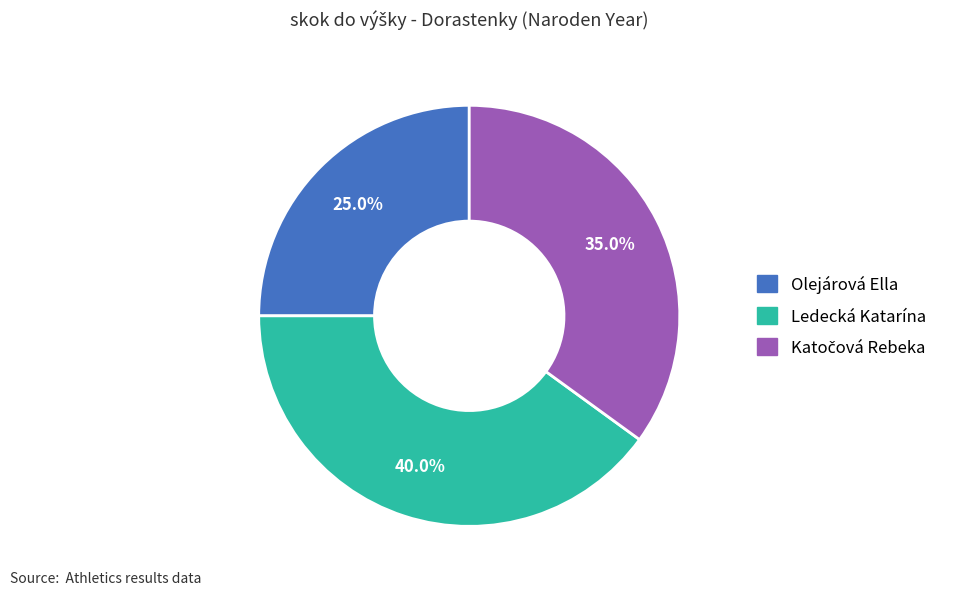

Count the number of slices in the pie.

3